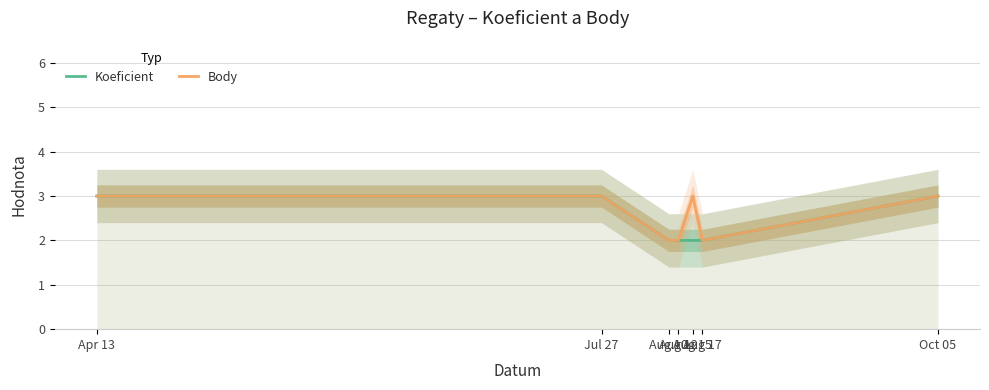

What are all the series names shown in the legend?

Koeficient, Body